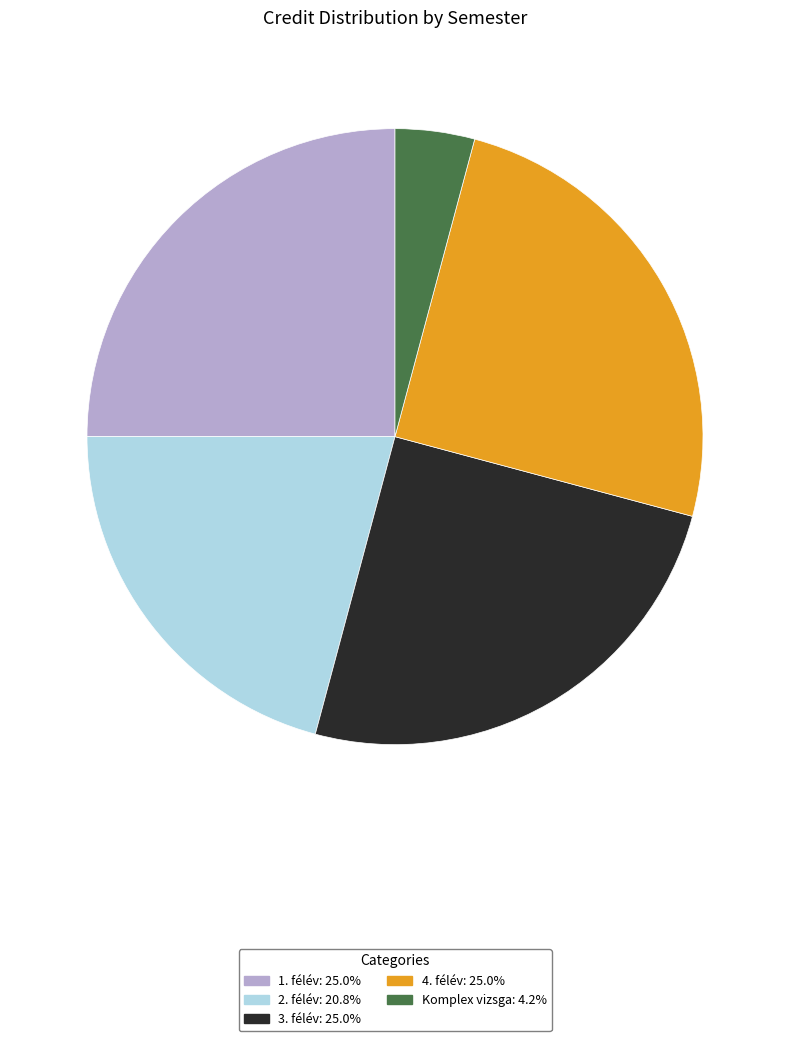

The 4. félév slice represents 17% of the pie. True or false?

False